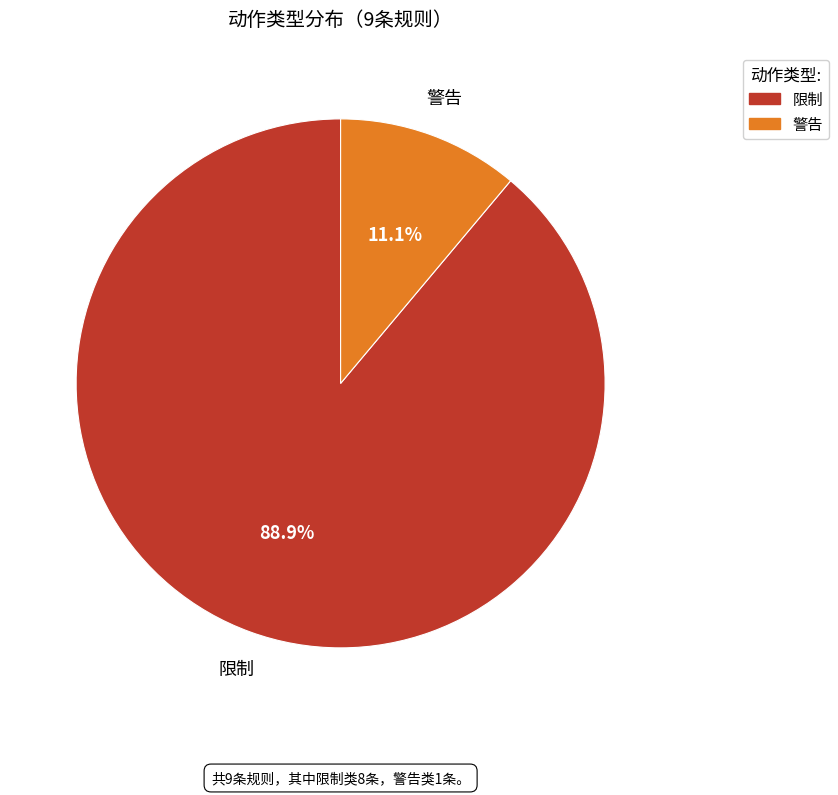

What is the largest slice in the pie chart?

限制